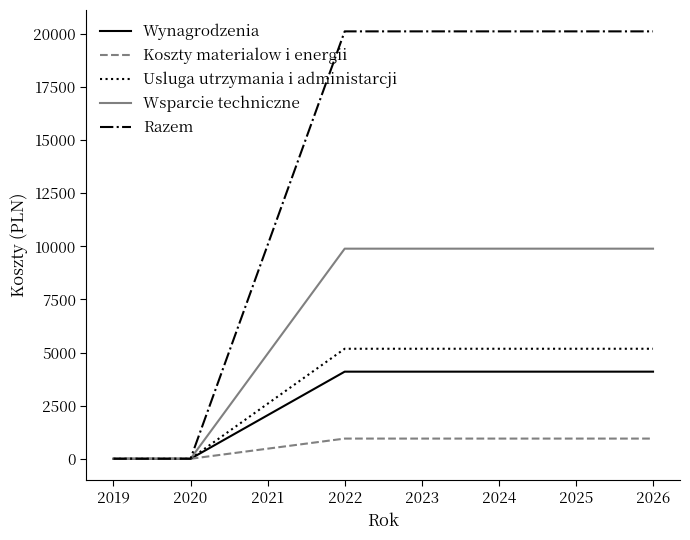

Is the value of Wsparcie techniczne at 2019 greater than the value of Razem at 2023?

No